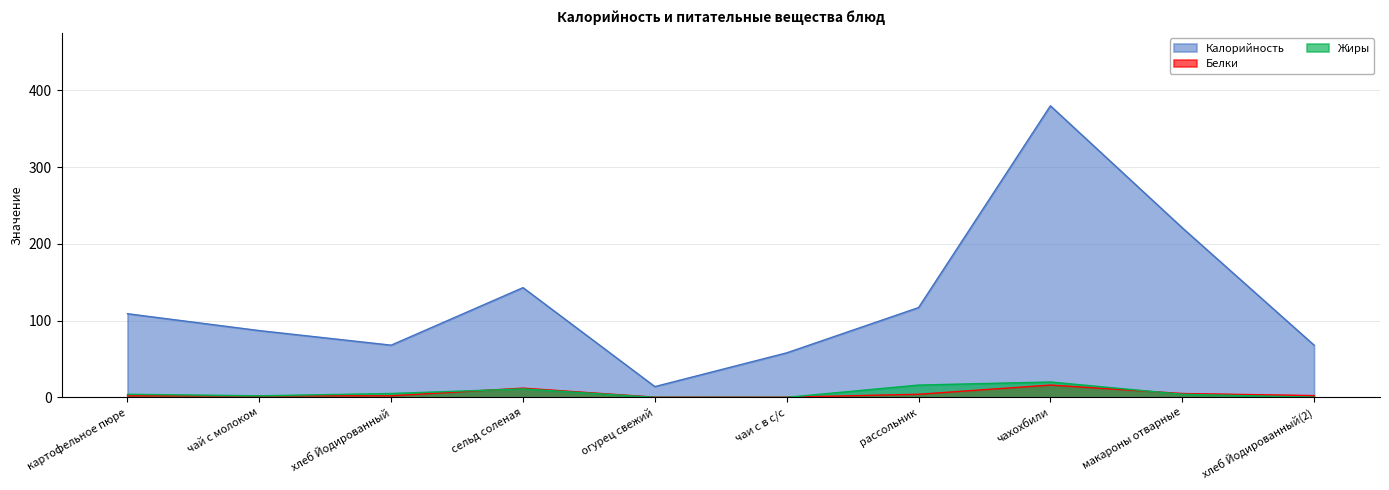

Does the chart display data point markers on the line(s)?

No